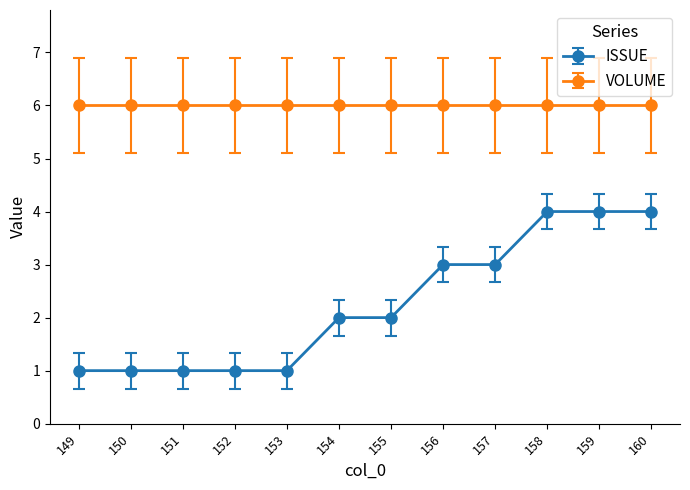

Reading left to right, extract all data points from this chart.

ISSUE: 149=1	150=1	151=1	152=1	153=1	154=2	155=2	156=3	157=3	158=4	159=4	160=4
VOLUME: 149=6	150=6	151=6	152=6	153=6	154=6	155=6	156=6	157=6	158=6	159=6	160=6